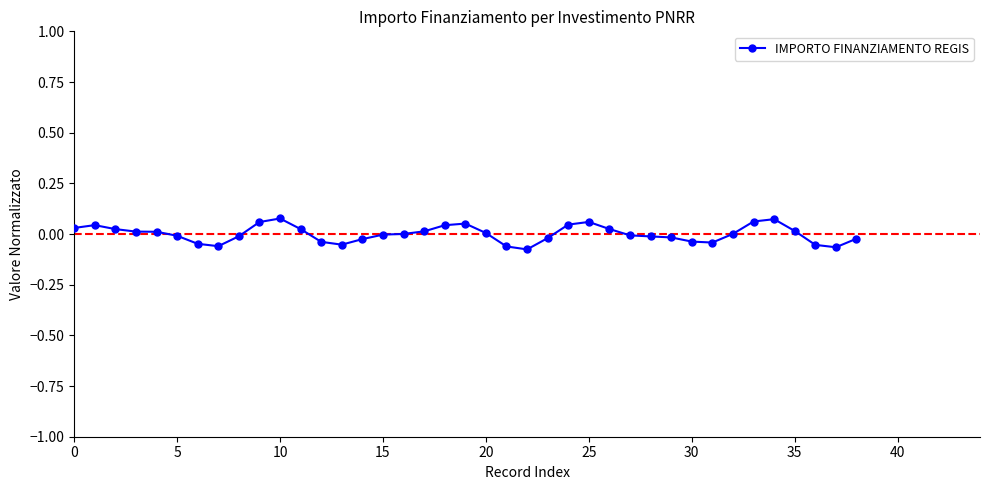

True or false: the data has more than 2 interior local peaks.

True